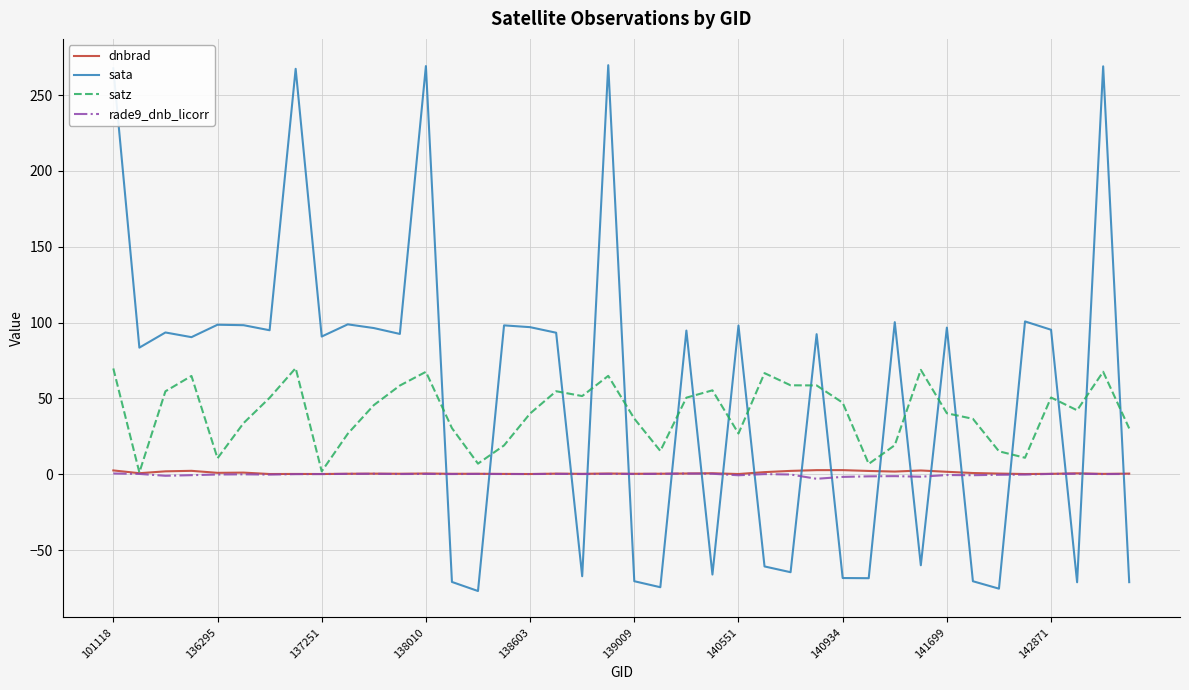

True or false: sata and rade9_dnb_licorr intersect in this chart.

True